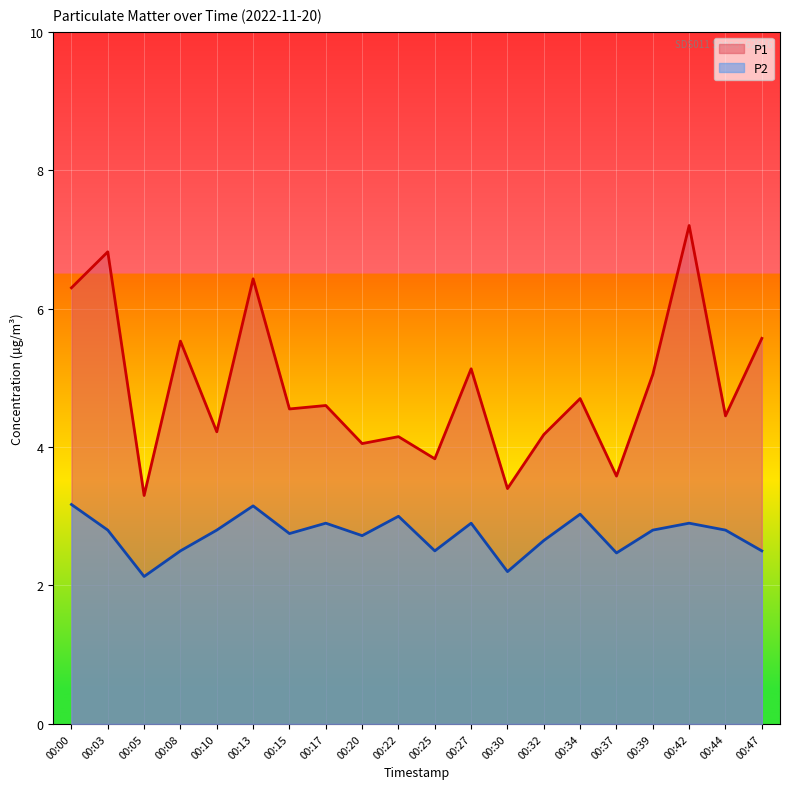

Which category has the highest value in the P2 series?

00:00